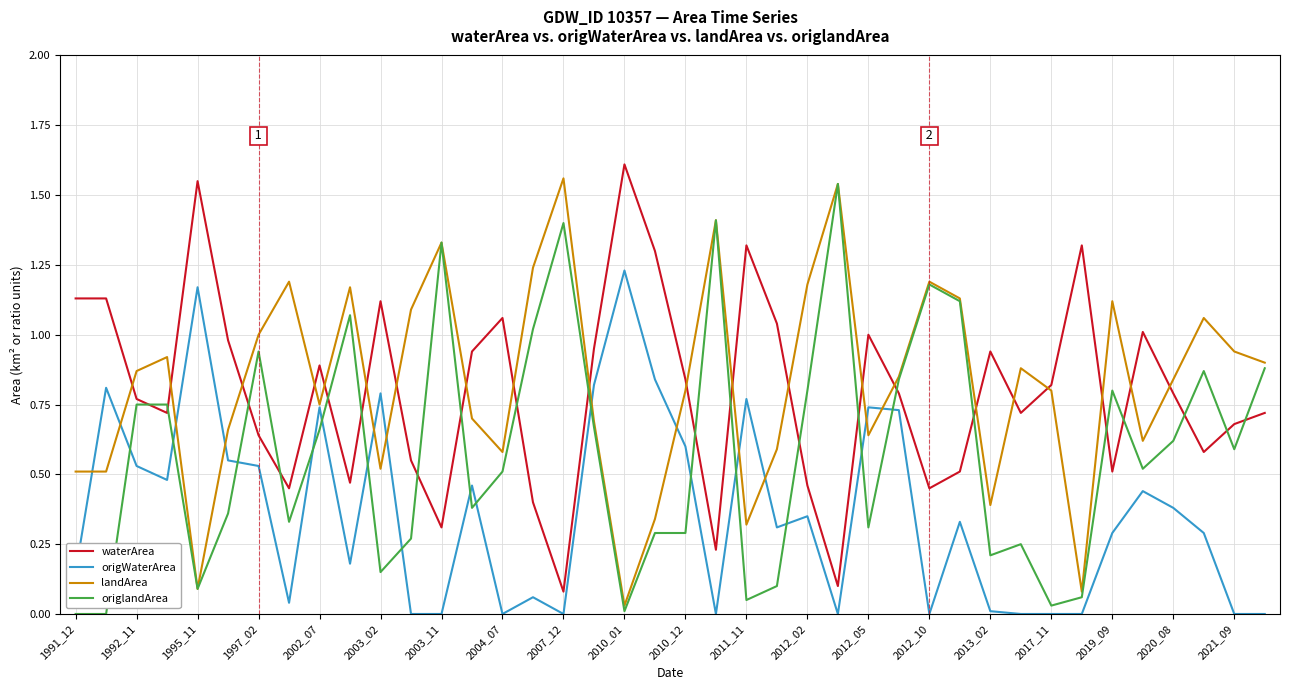

Does the chart display data point markers on the line(s)?

No